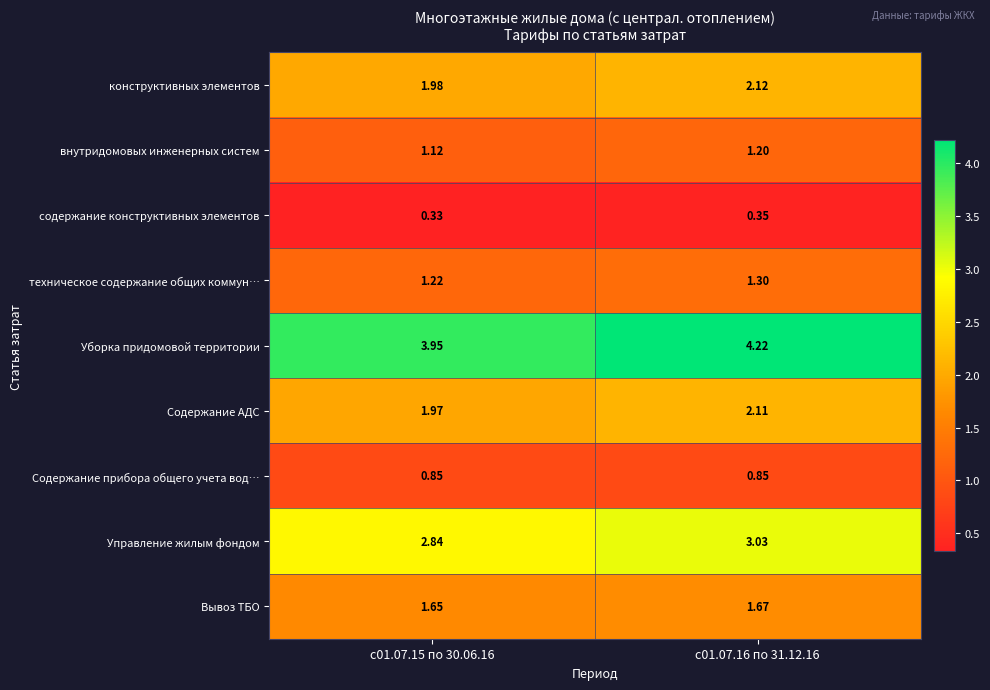

At с01.07.15 по 30.06.16, list the series in order from largest to smallest.

Уборка придомовой территории, Управление жилым фондом, конструктивных элементов, Содержание АДС, Вывоз ТБО, техническое содержание общих коммун…, внутридомовых инженерных систем, Содержание прибора общего учета вод…, содержание конструктивных элементов